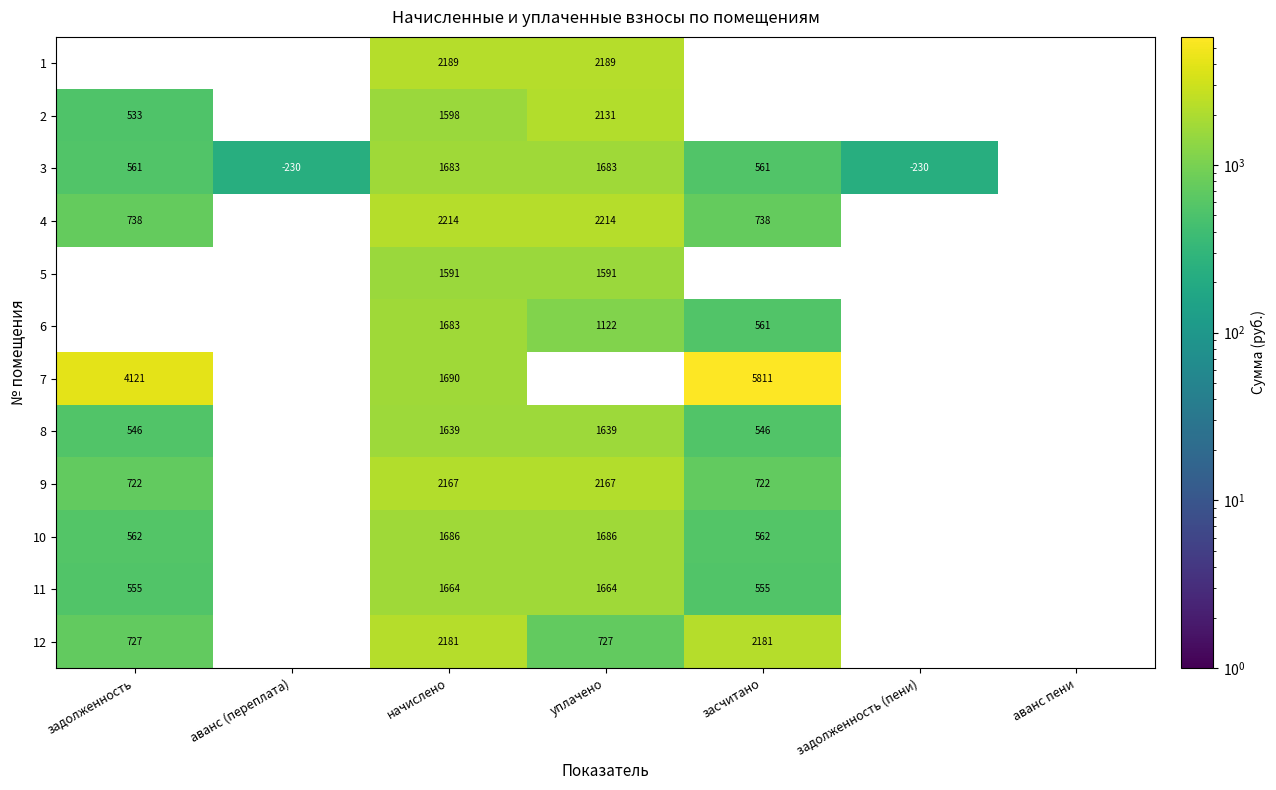

Is the value of 10 at уплачено greater than the value of 11 at засчитано?

Yes